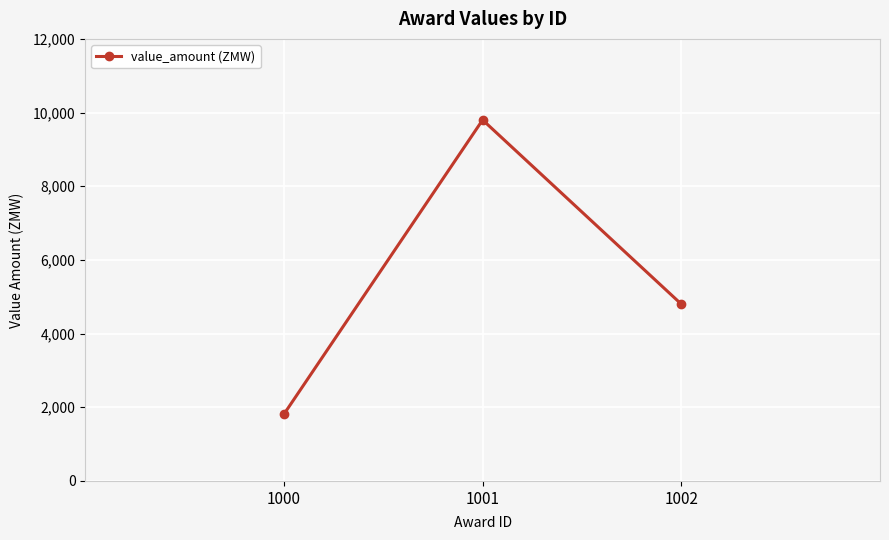

What is the greatest value displayed?

9800